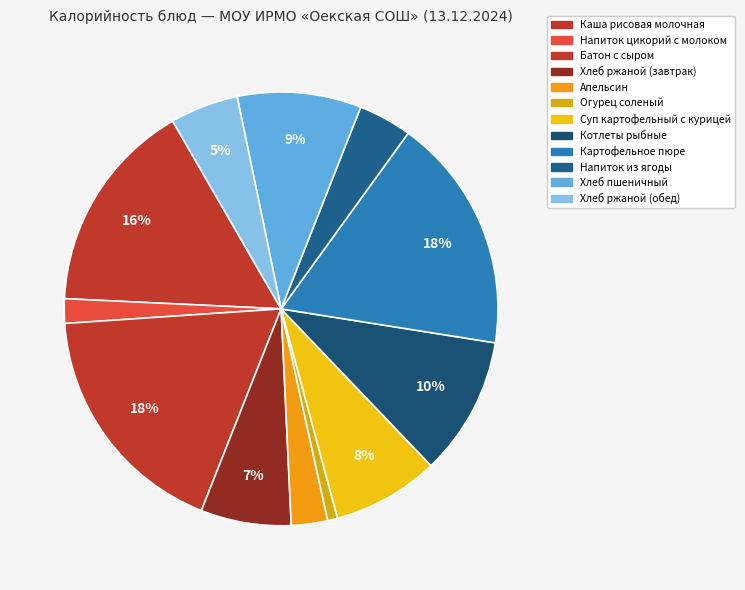

To the nearest percent, what is the average slice percentage?

8%